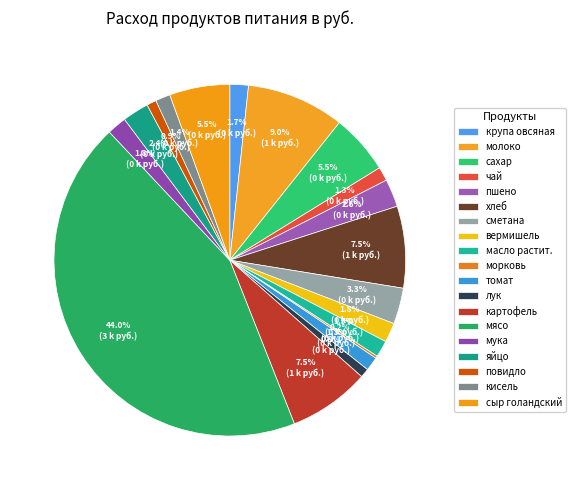

Approximately how many times larger is the value at чай compared to вермишель?

0.7